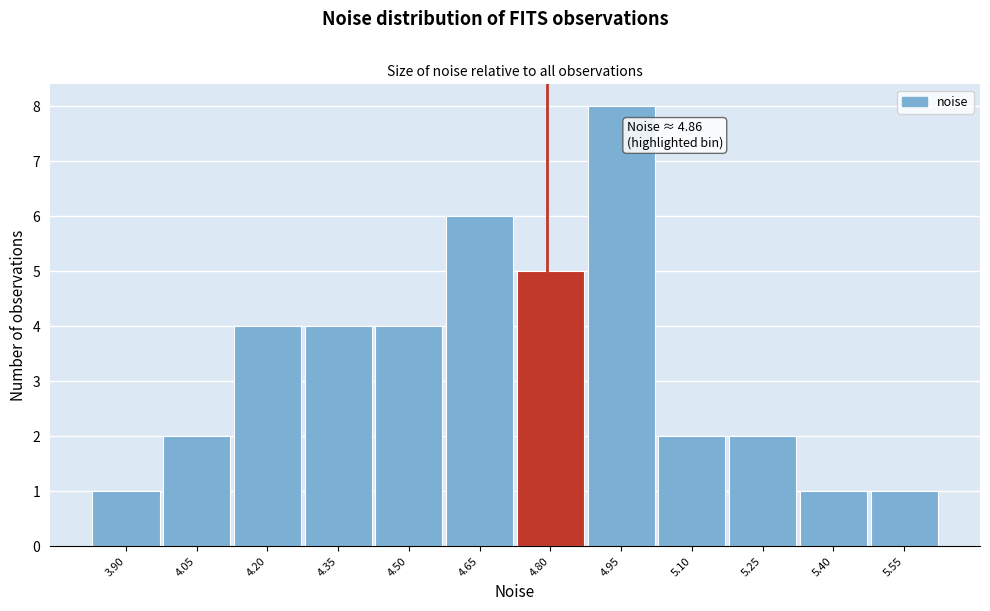

Reading left to right, list all the values displayed in this chart.

3.90=1	4.05=2	4.20=4	4.35=4	4.50=4	4.65=6	4.80=5	4.95=8	5.10=2	5.25=2	5.40=1	5.55=1